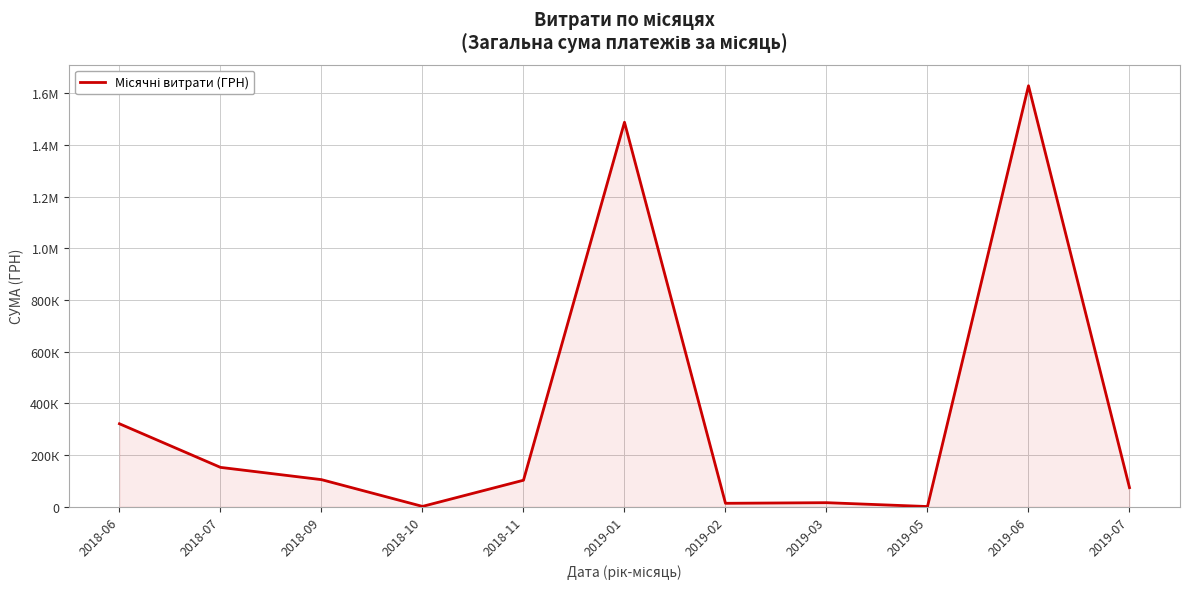

Does the chart have visible grid lines?

Yes